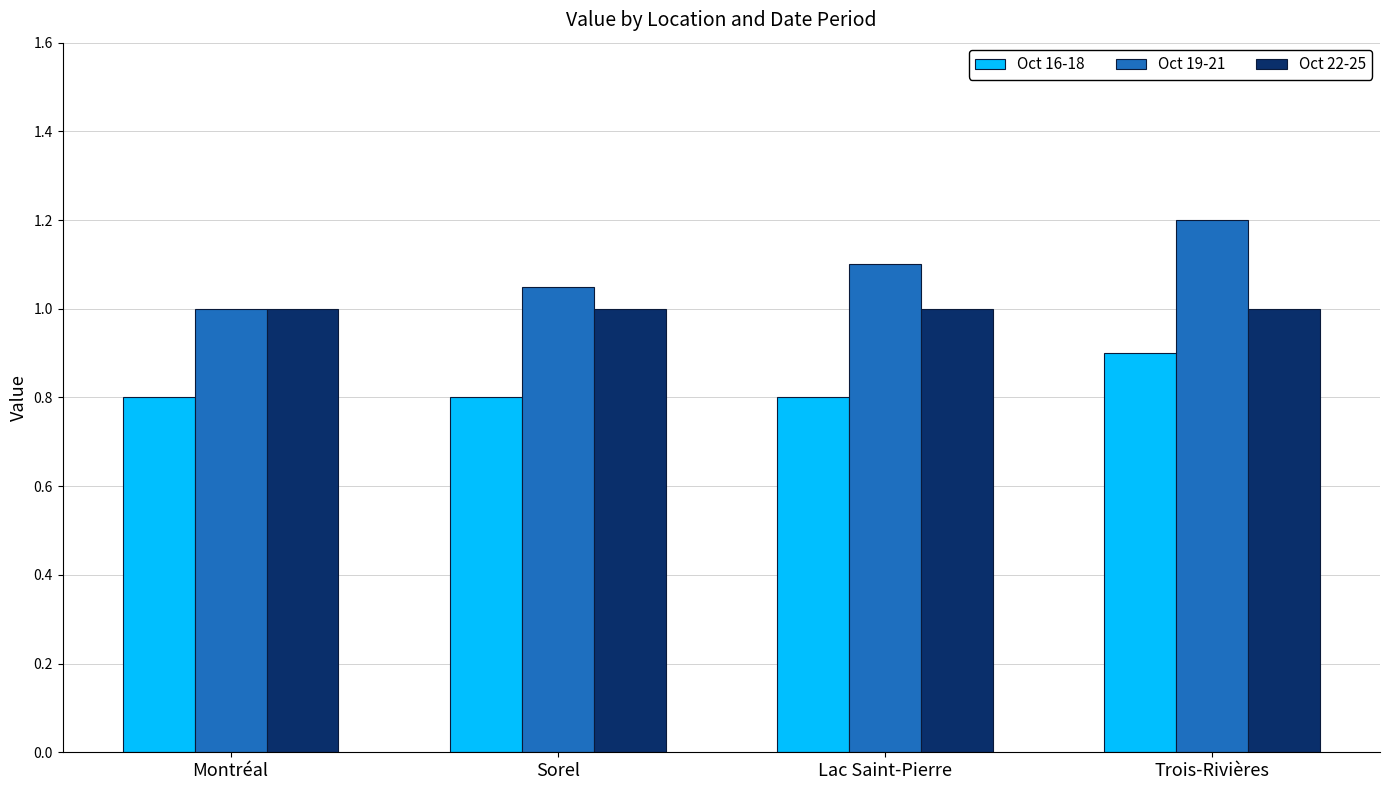

What are all the series names shown in the legend?

Oct 16-18, Oct 19-21, Oct 22-25